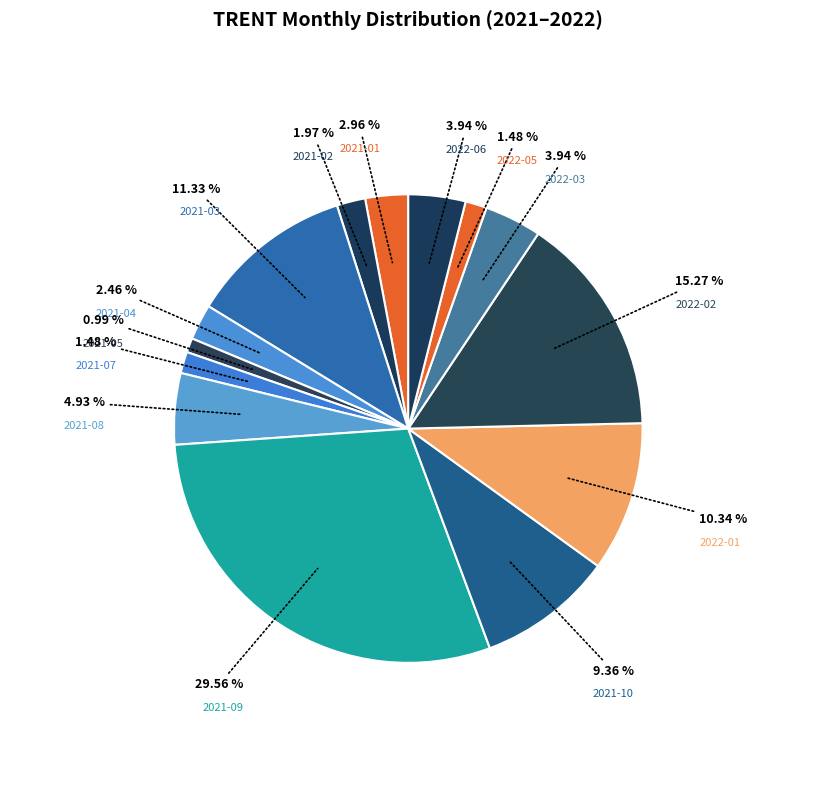

Does 2021-03 account for over 50% of the chart?

No